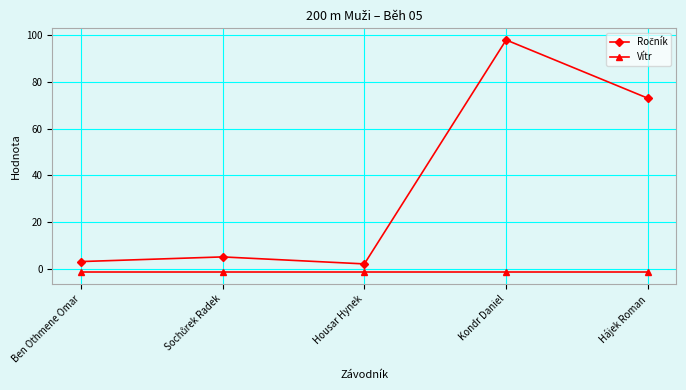

What is the label of the 1st point from the left?

Ben Othmene Omar